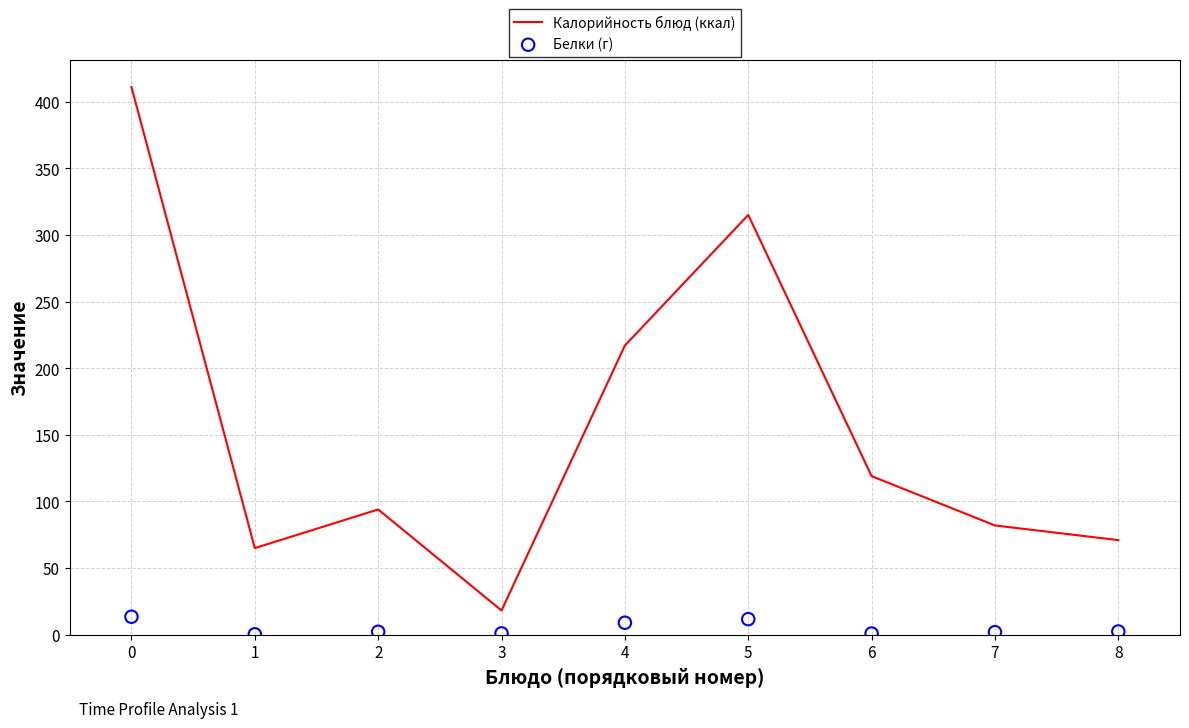

Which series has the largest total across all categories?

Калорийность блюд (ккал)